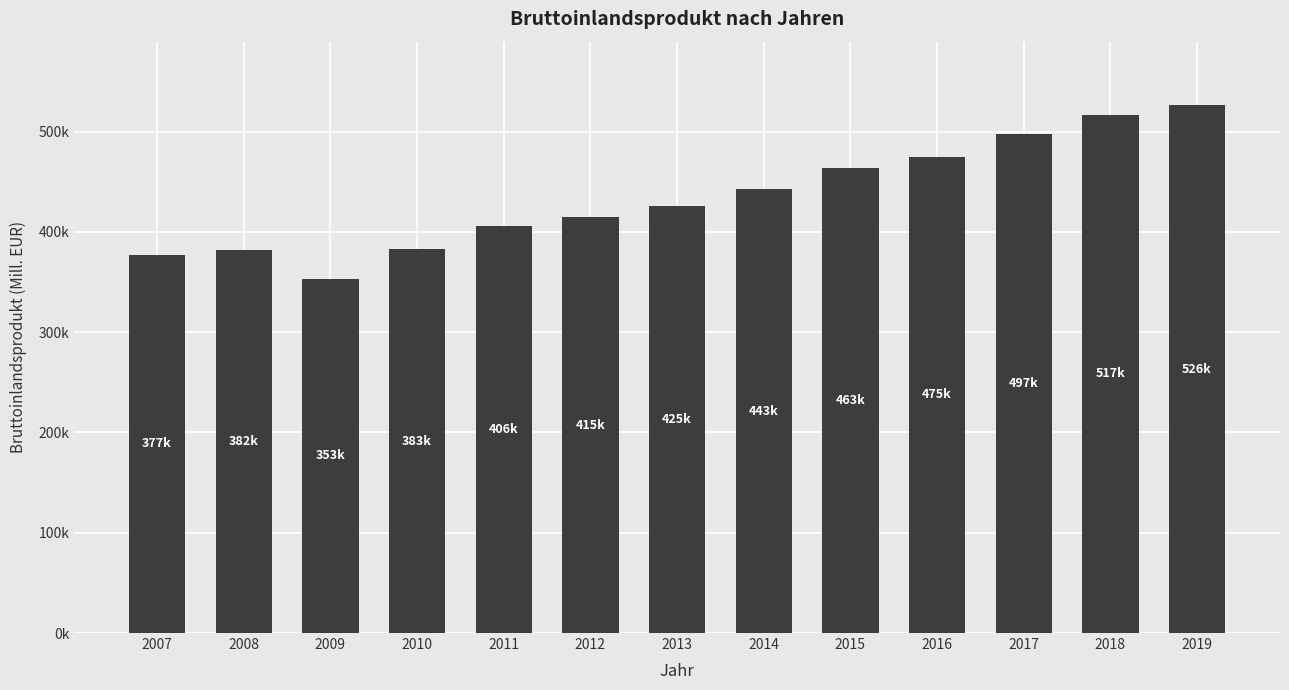

What value does the data have at 2012?

414608.0